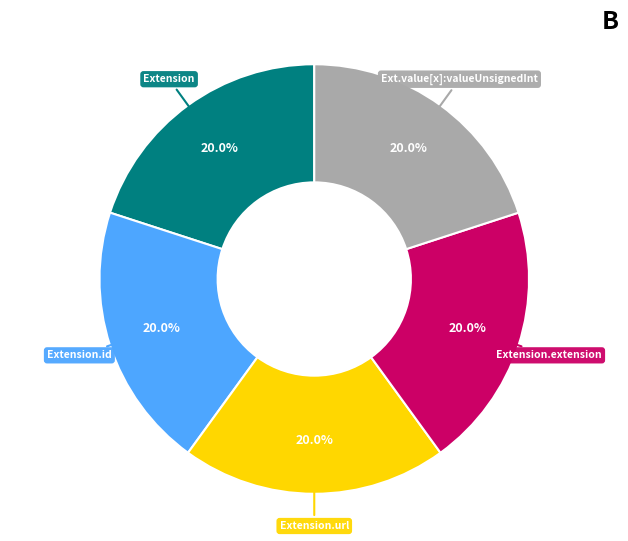

Is there any slice that represents more than half of the pie?

No